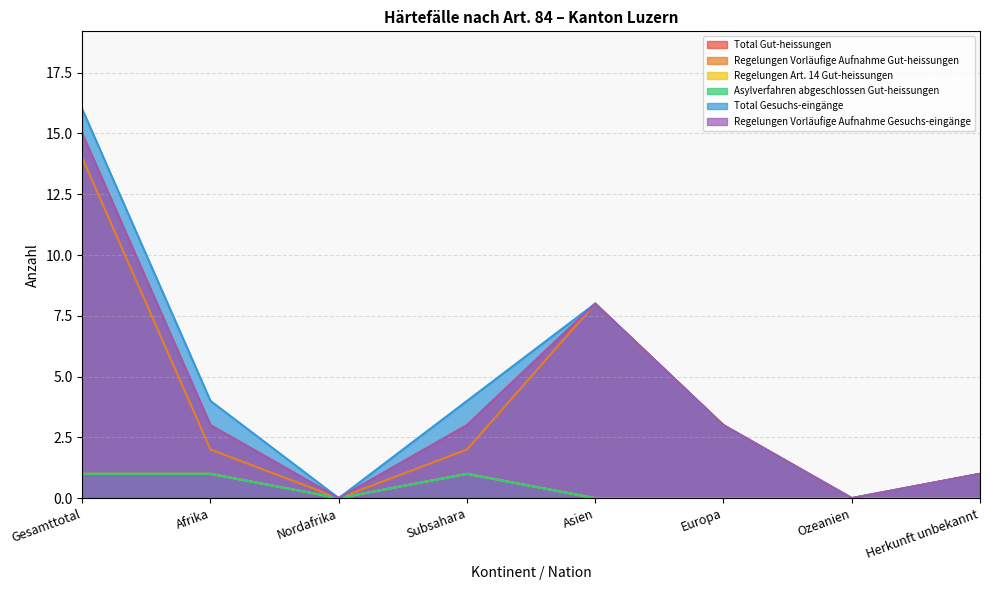

What is the value of the Total Gesuchs-eingänge point at the 2nd from the left?

4